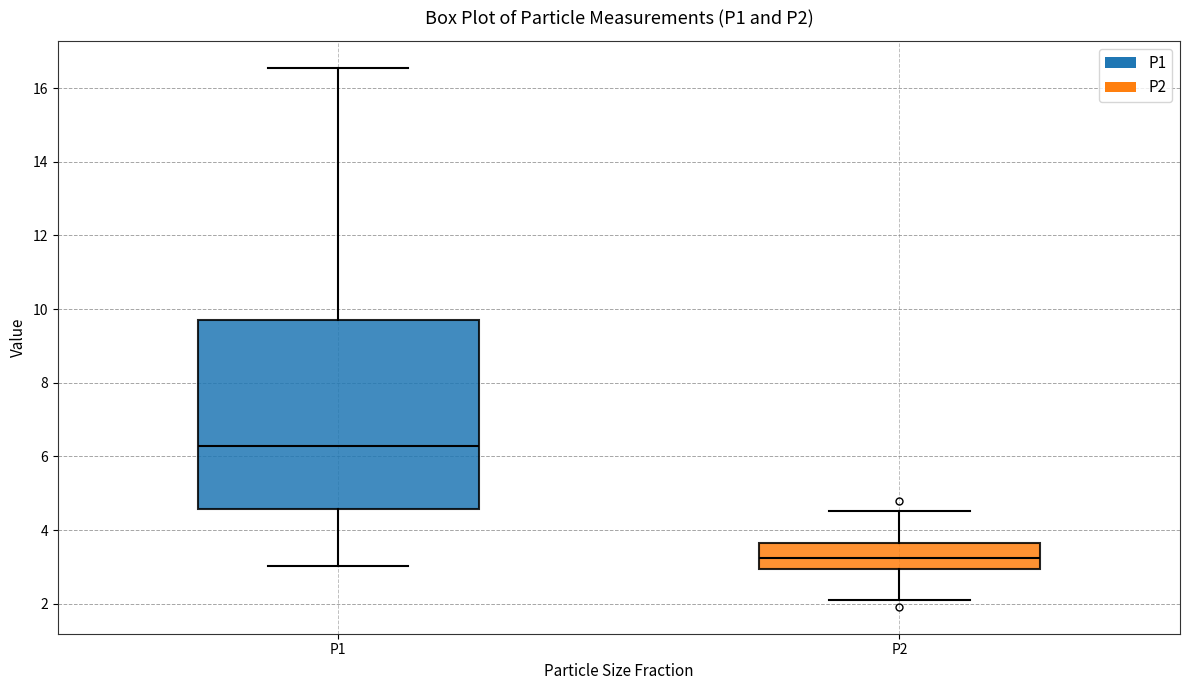

Reading left to right, transcribe this box plot: for each box, give where its median line is, the range the box spans, and where its two whiskers end, as read against the y-axis. The values are not printed on the chart, so give them approximately, as read against the axis.

P1: median 6.2, box 4.6 to 9.8, whiskers 3.0 to 16.6
P2: median 3.2, box 3.0 to 3.6, whiskers 2.2 to 4.6